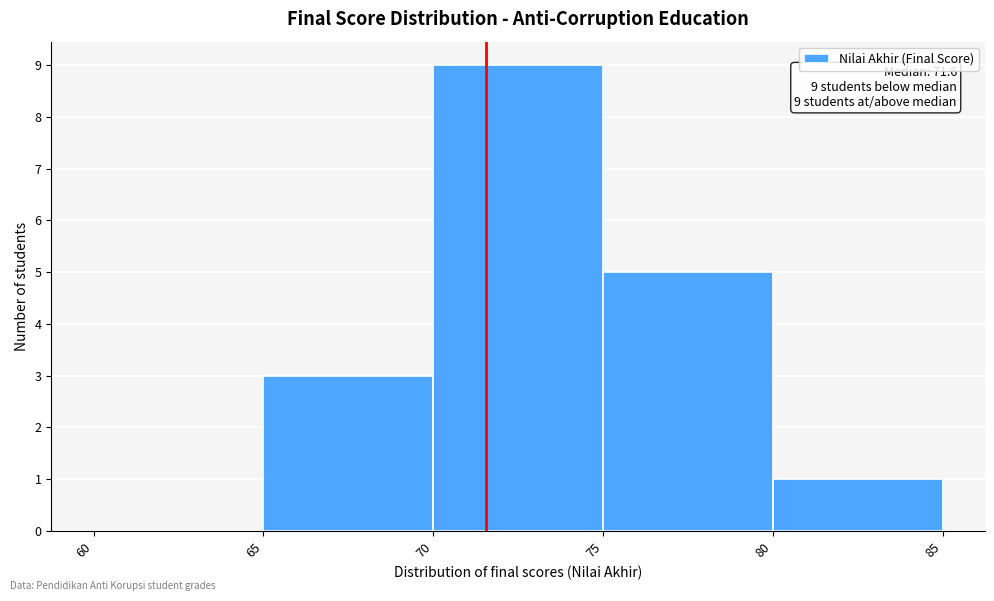

Over which range of the x-axis is the bar tallest?

70 to 75